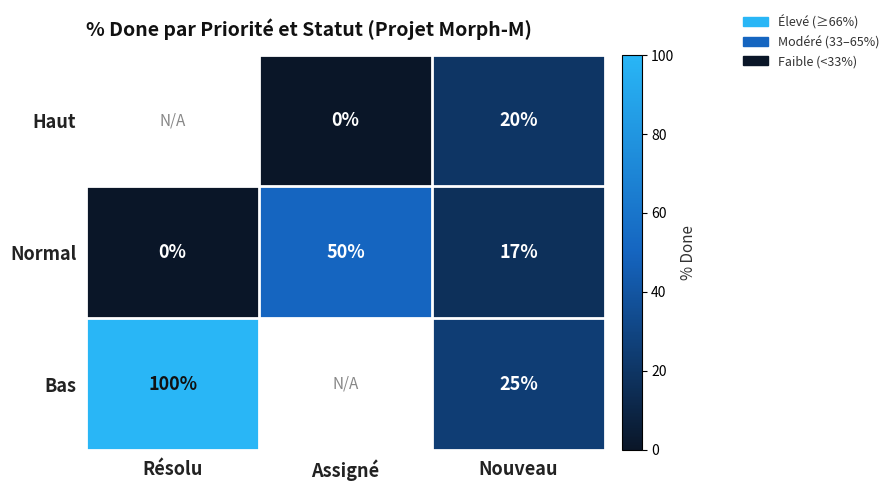

Which has a higher value, Nouveau or Assigné?

Nouveau